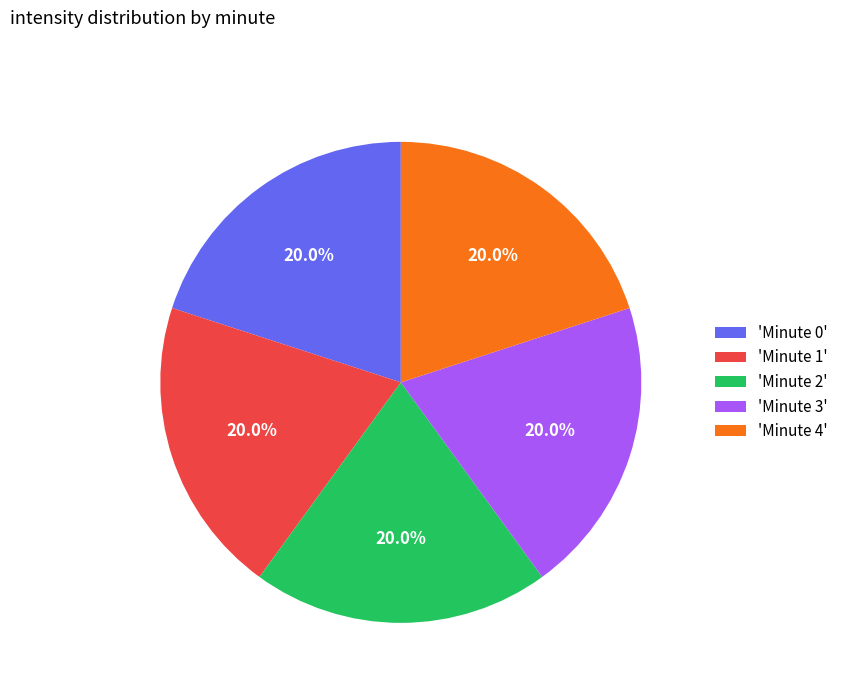

What is the ratio of the value at 'Minute 3' to the value at 'Minute 4'?

1.0